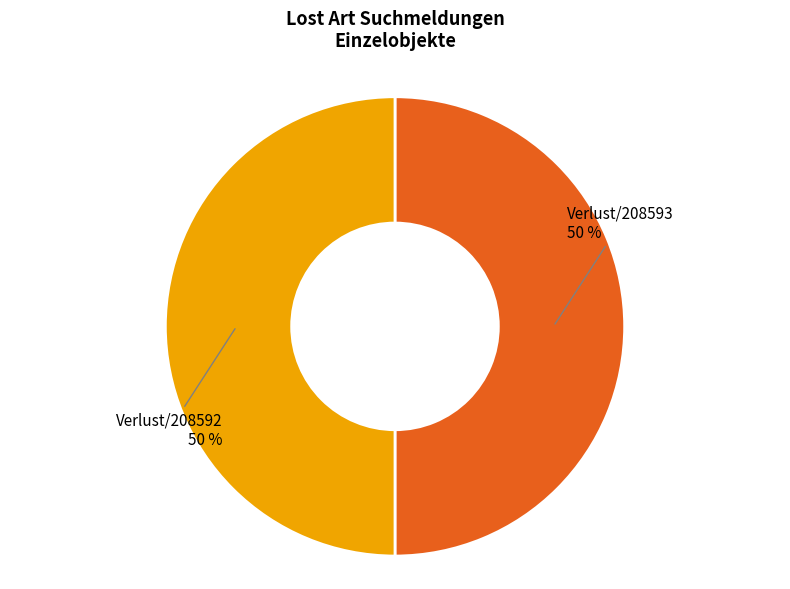

To the nearest percent, what is the average slice percentage?

50%